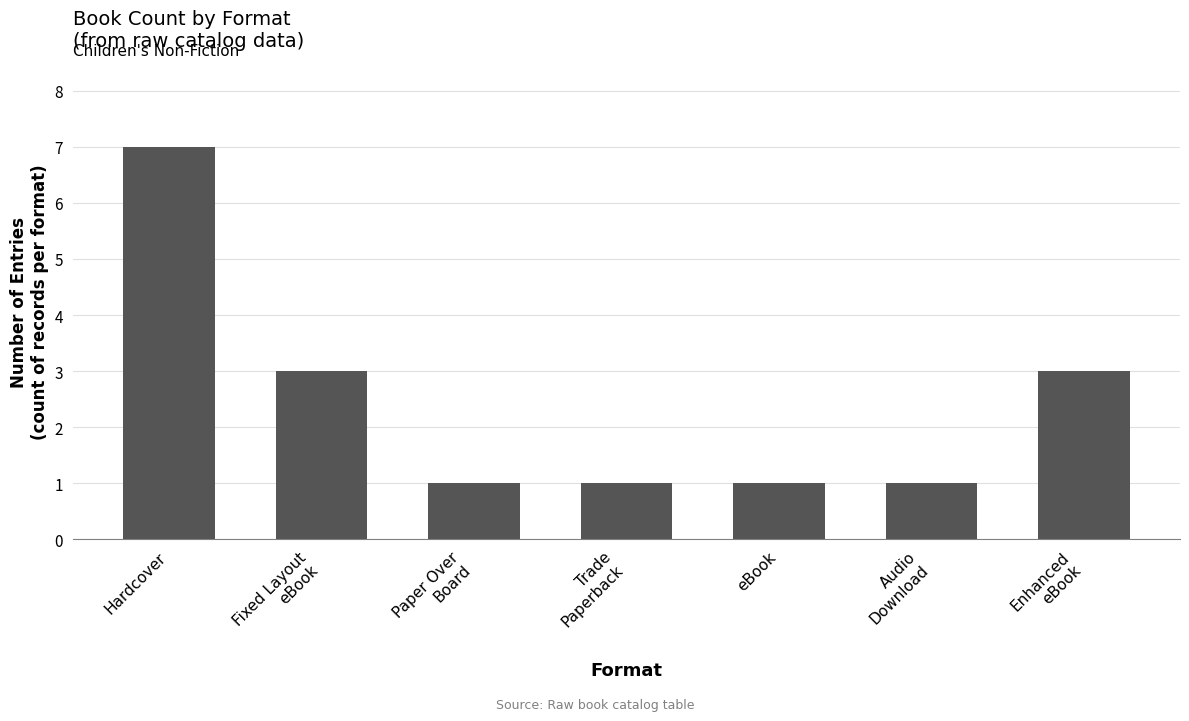

Which label corresponds to the largest value in the chart?

Hardcover